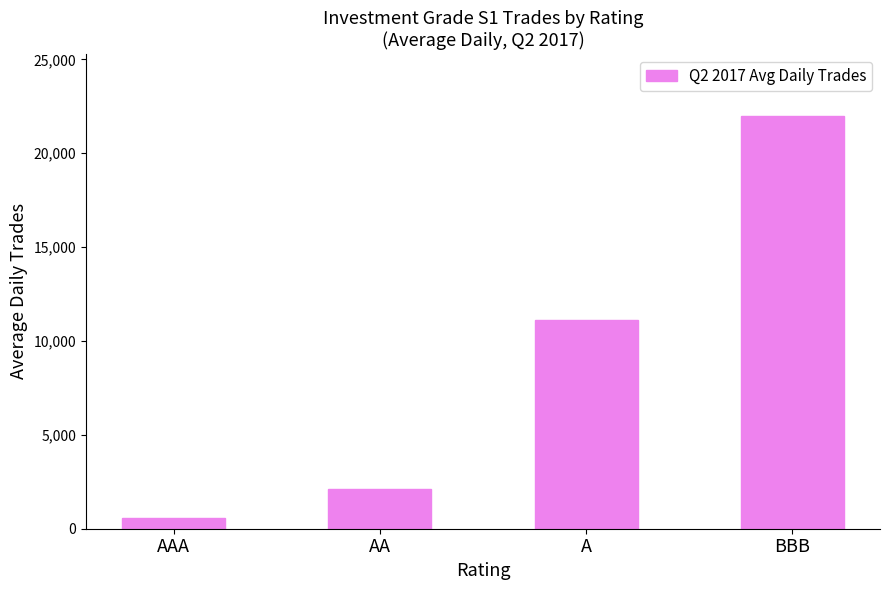

What is the label of the 3rd bar from the left?

A